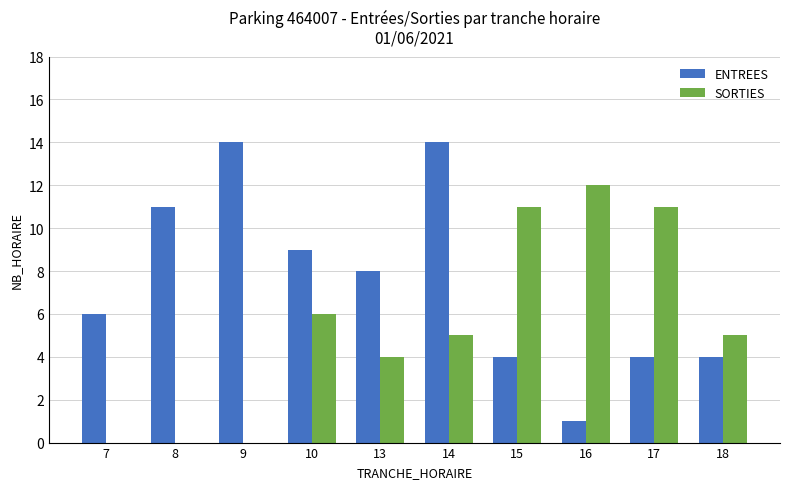

Is it true that SORTIES equals 12 at 16?

True